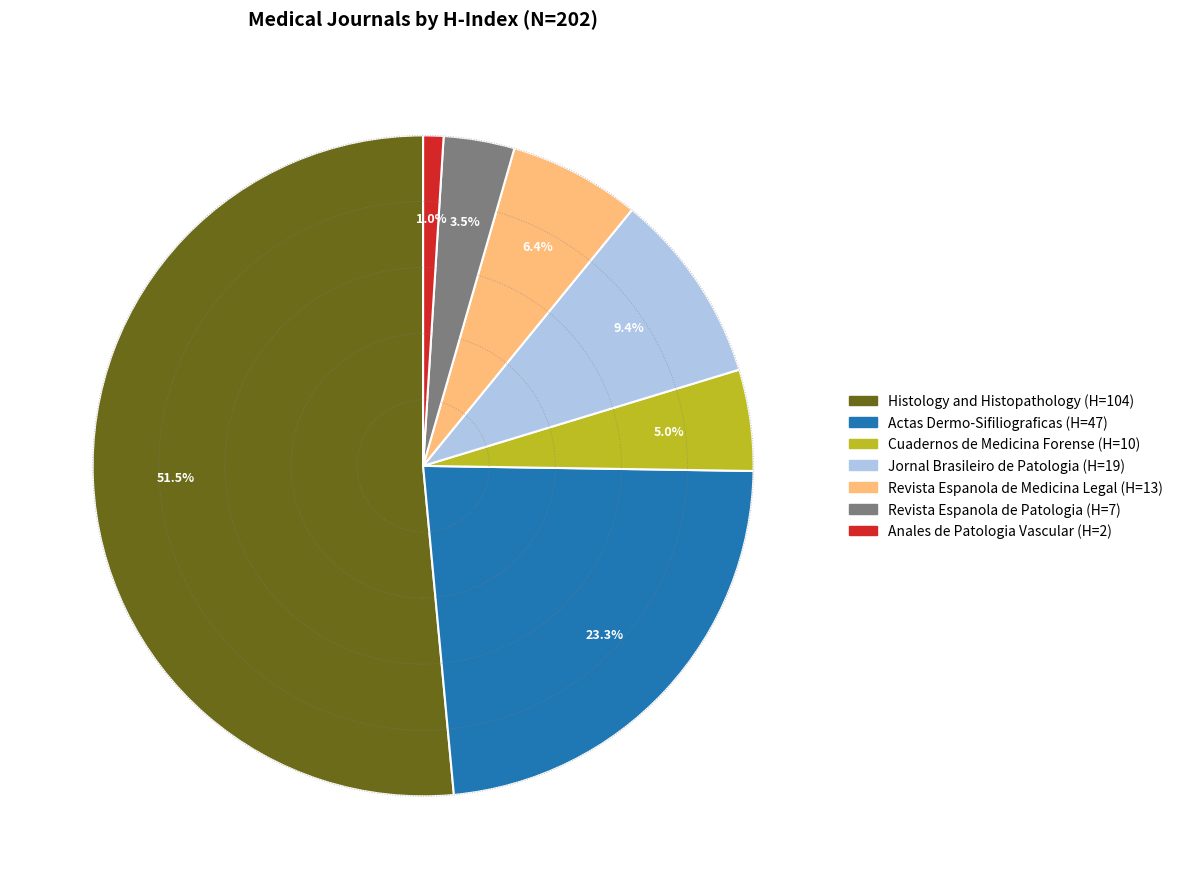

Do Jornal Brasileiro de Patologia and Revista Espanola de Patologia together represent more than half of the pie?

No